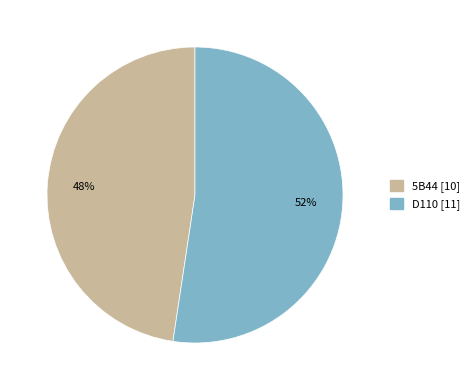

Is 5B44 the majority of the pie?

No